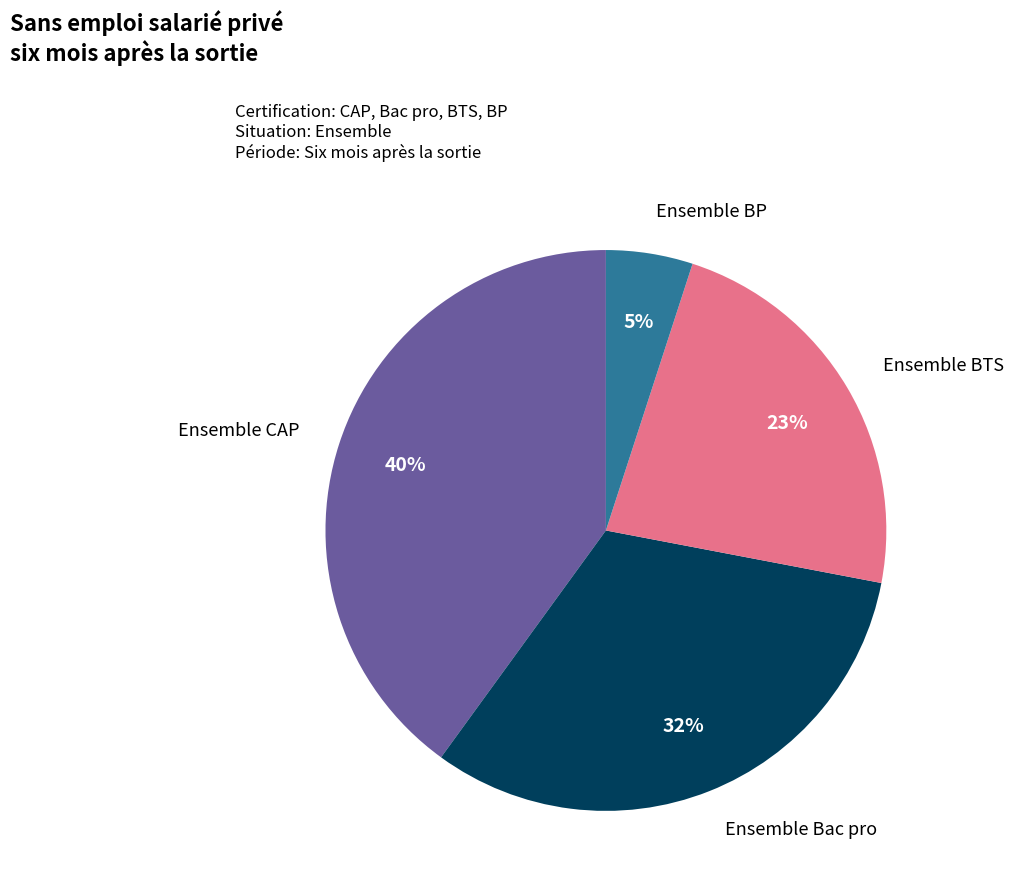

Is the sum of Ensemble BTS and Ensemble CAP greater than half?

Yes